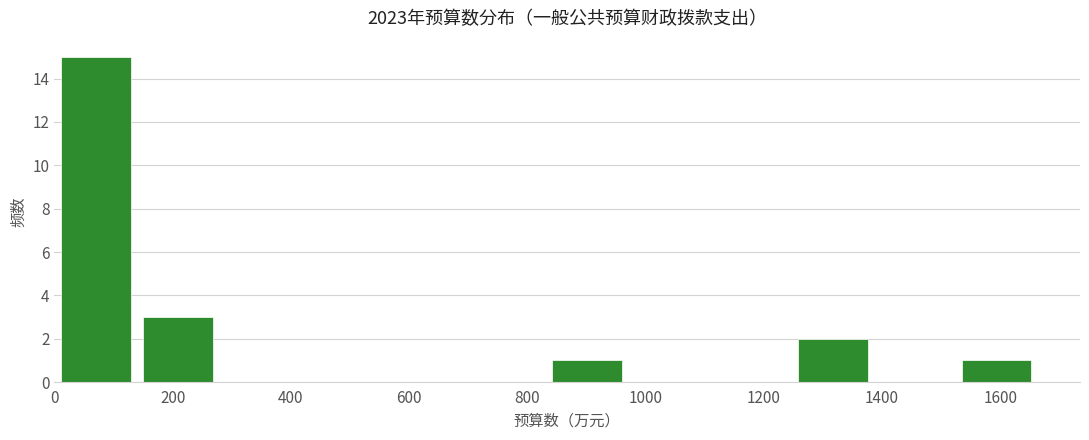

Which range on the x-axis has the tallest bar?

0 to 140